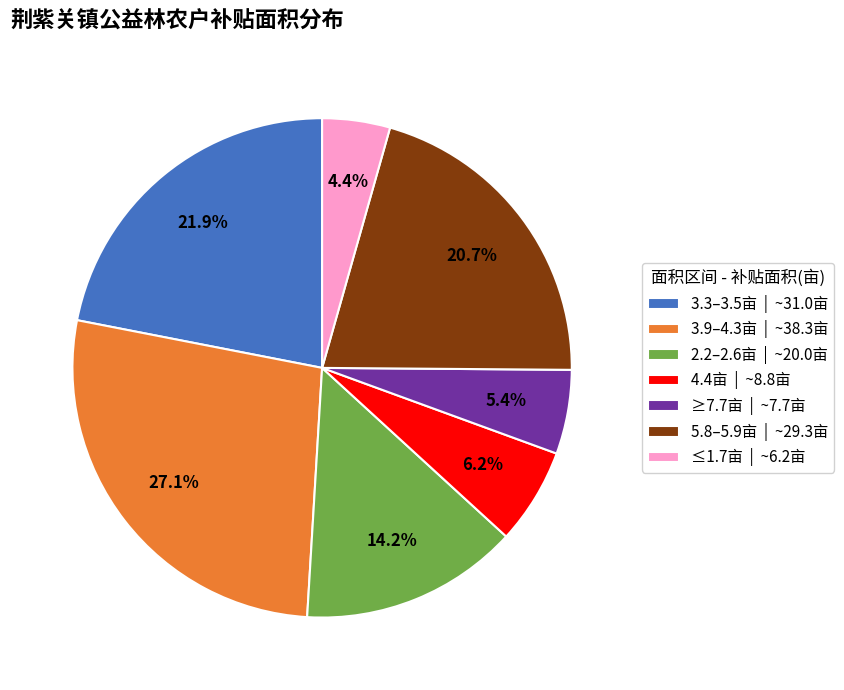

Which slice is the smallest?

≤1.7亩 | ~6.2亩